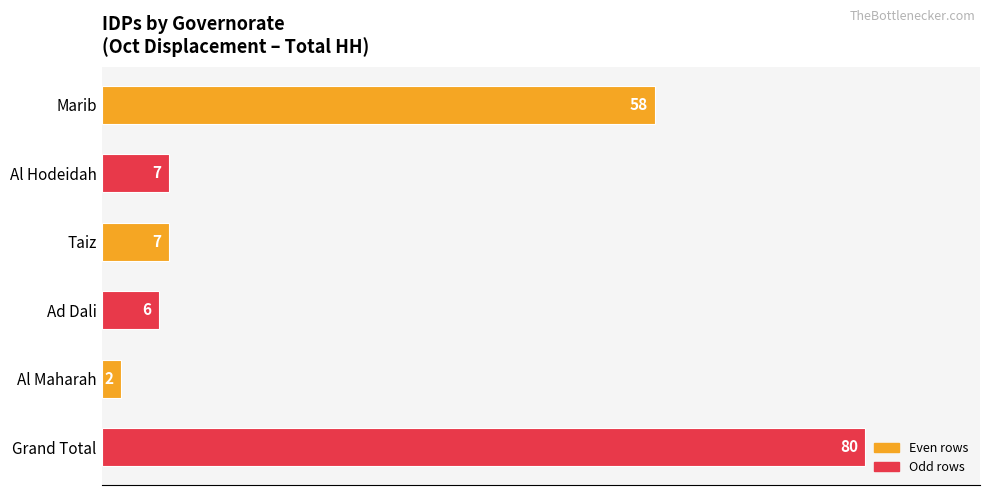

What is the maximum value shown in the chart?

80